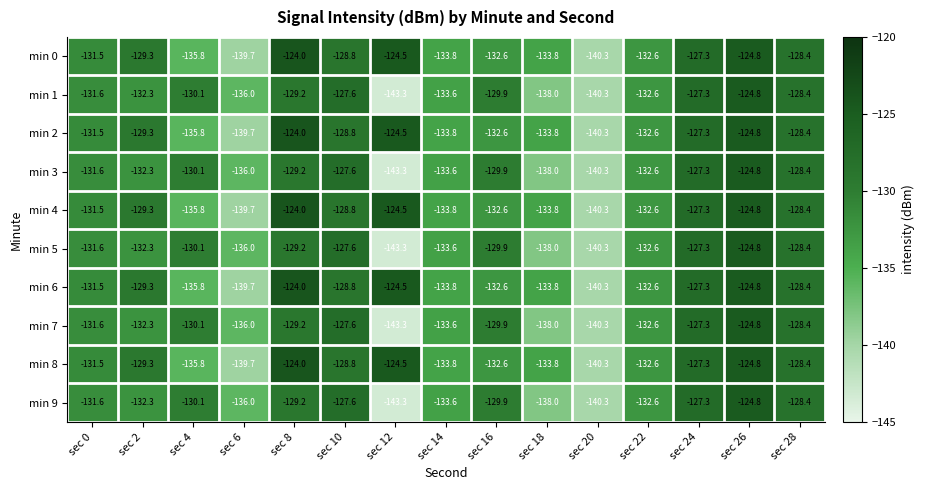

What is the sum of the min 9 values at sec 2 and sec 4?

-262.4